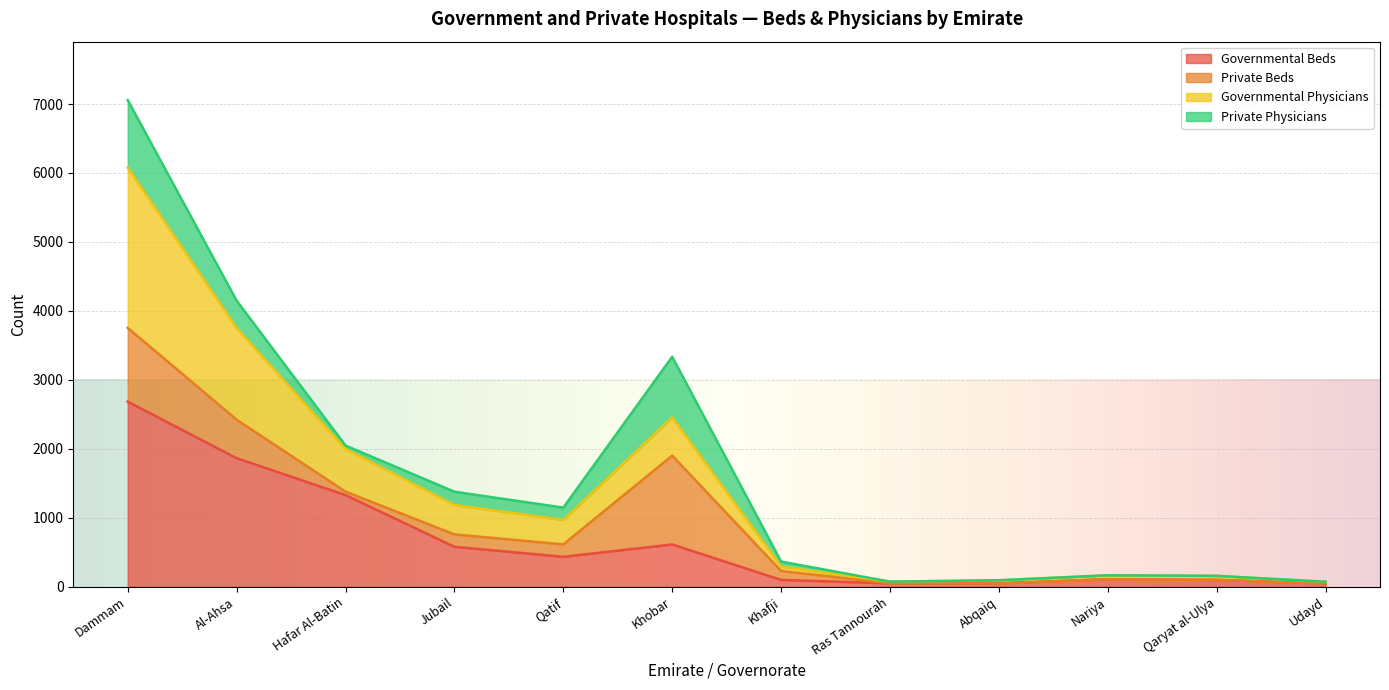

What position from the right is Jubail?

9